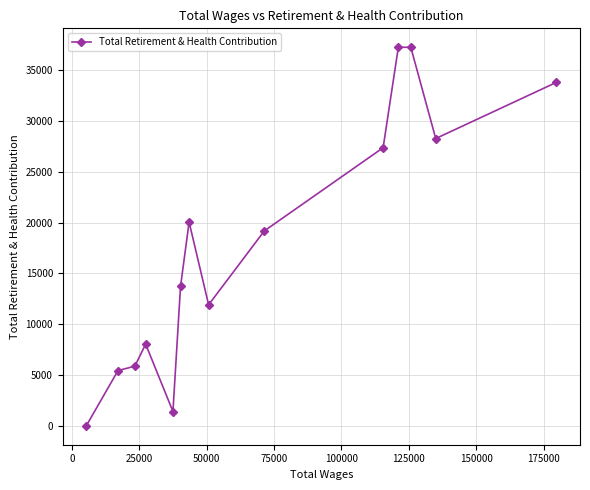

What is the greatest value displayed?

37259